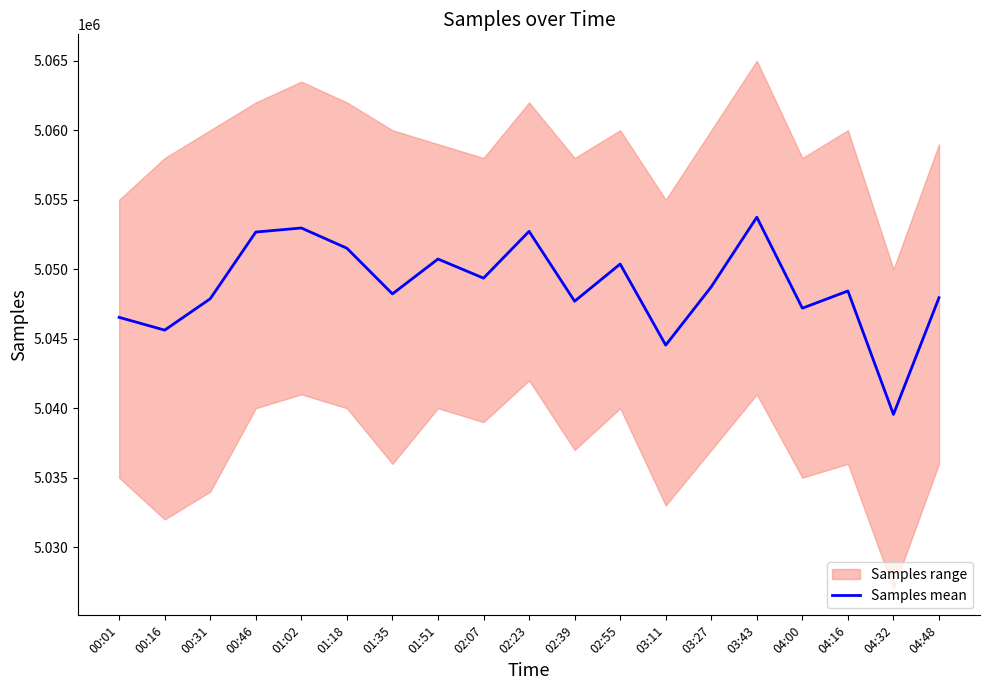

Where is the data nearest to the value 5046650?

00:01